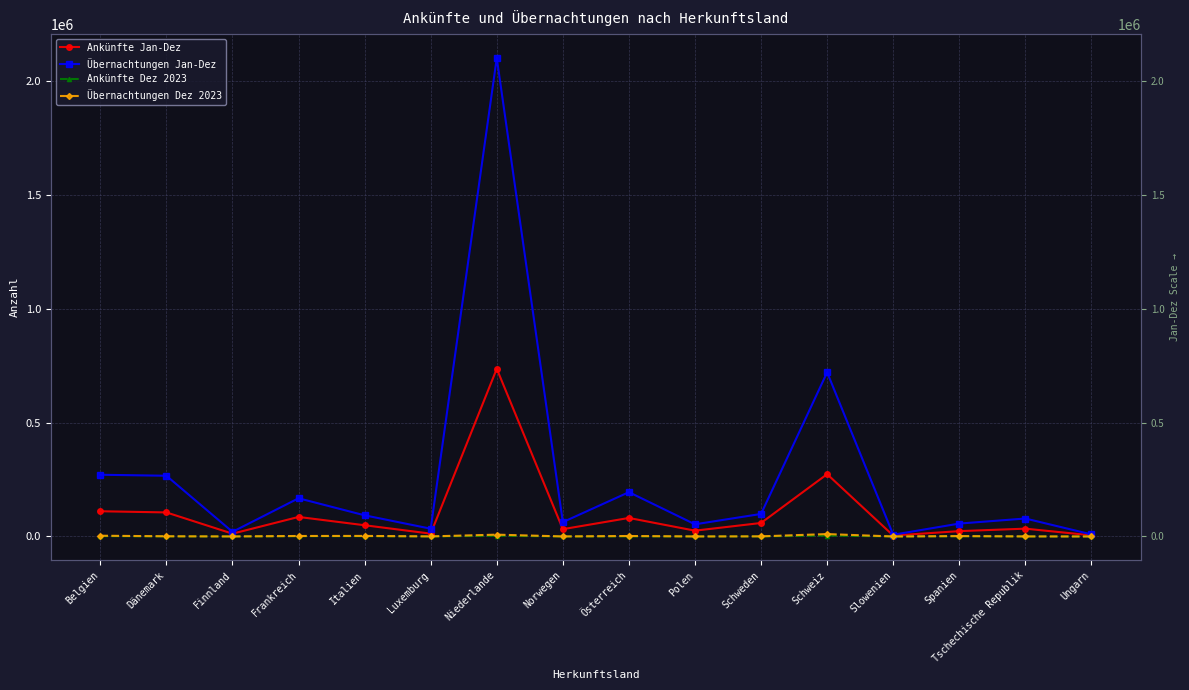

In Ankünfte Jan-Dez, how many points are higher than both neighbors (excluding endpoints)?

5